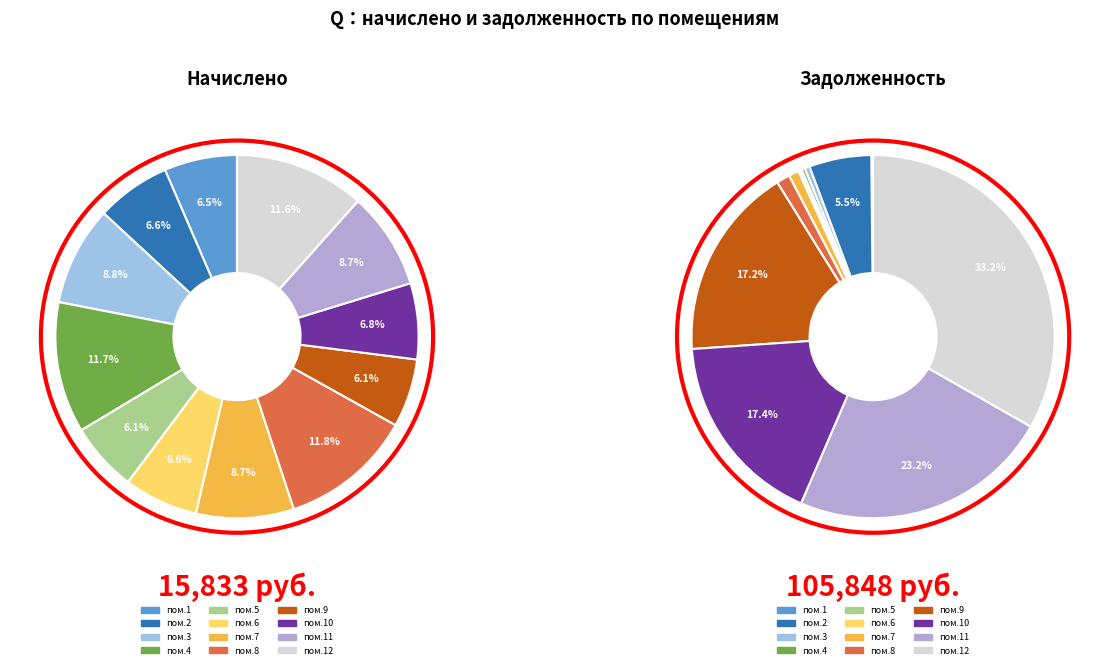

Which slice is the smallest?

5